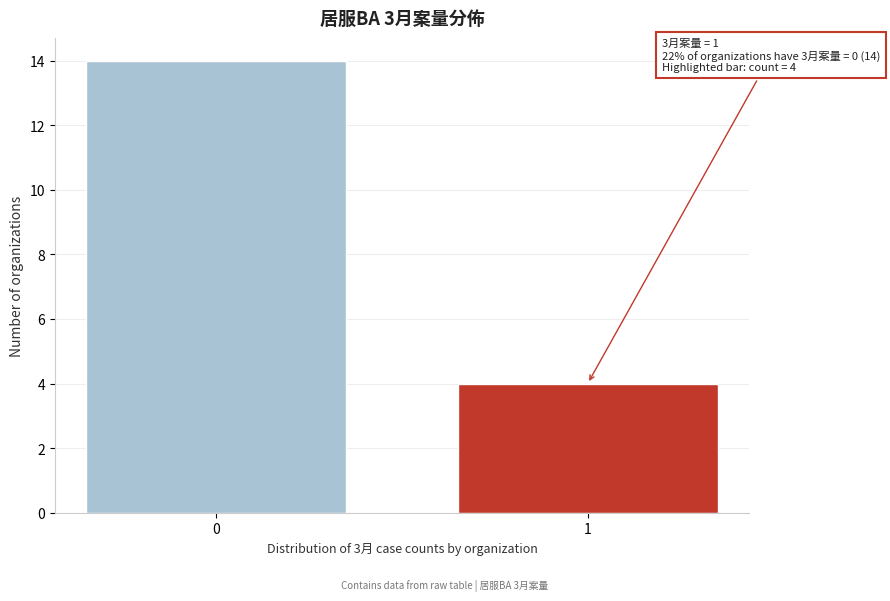

Reading left to right, transcribe all the data shown in this chart.

0=14	1=4